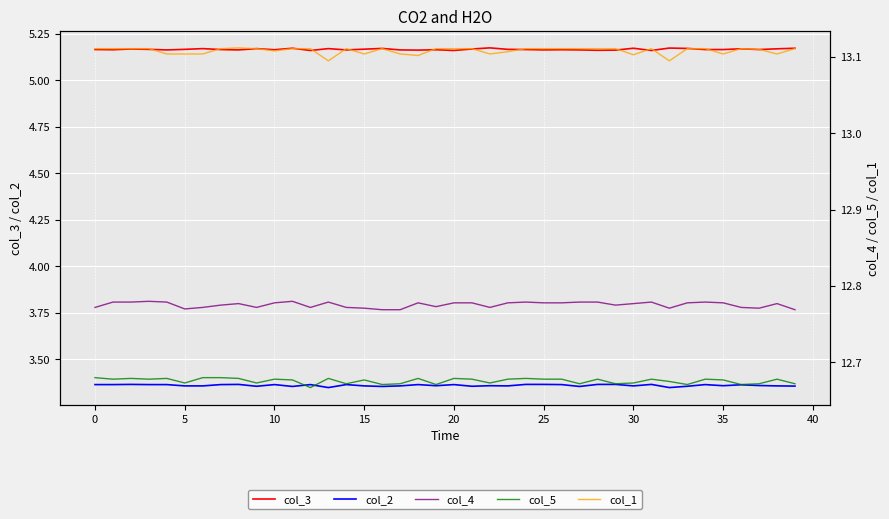

What is the spread (max minus min) of values at 33?

9.8